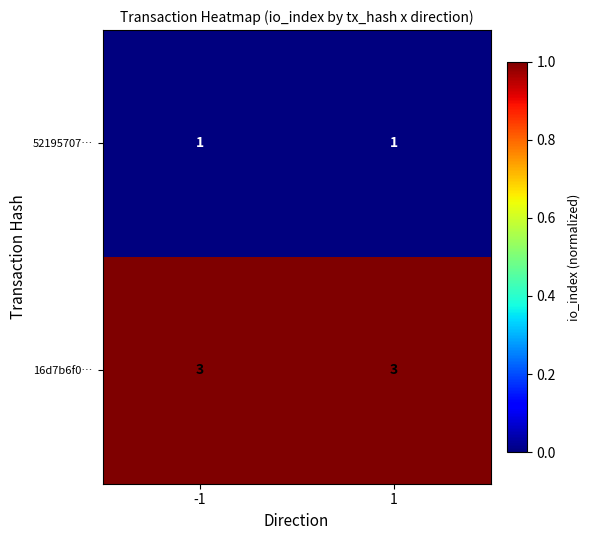

The 52195707… series shows 1 at -1. True or false?

True